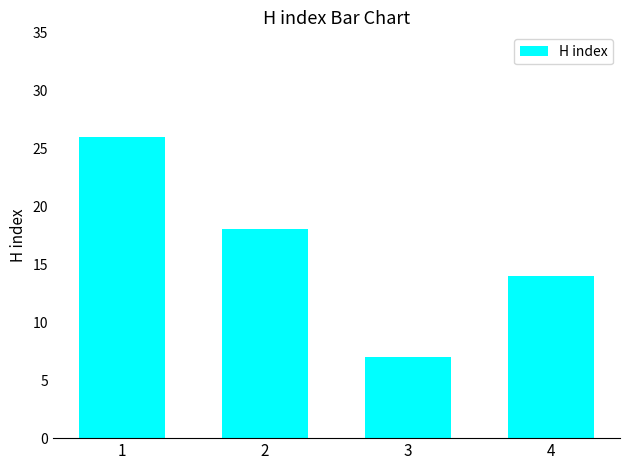

List the labels in order of value, smallest first.

3, 4, 2, 1